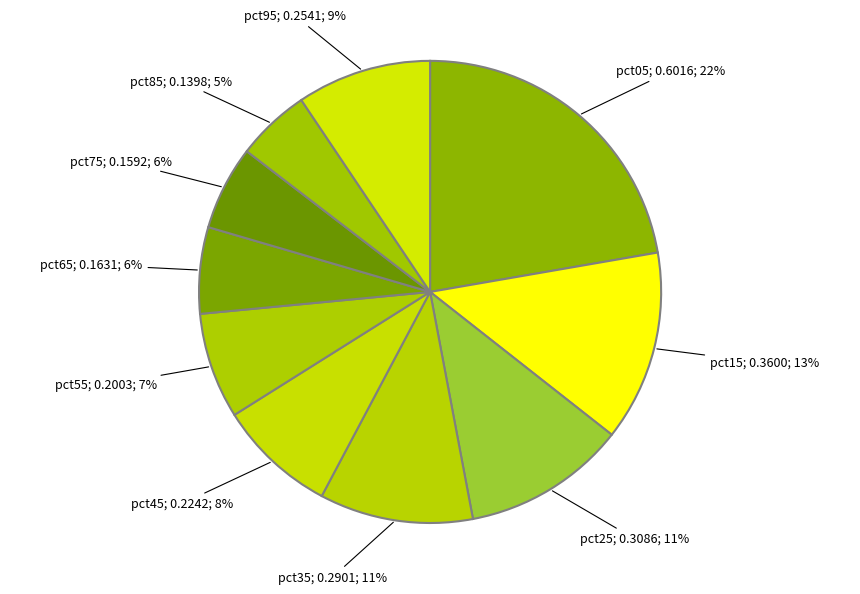

Does any single category account for the majority?

No